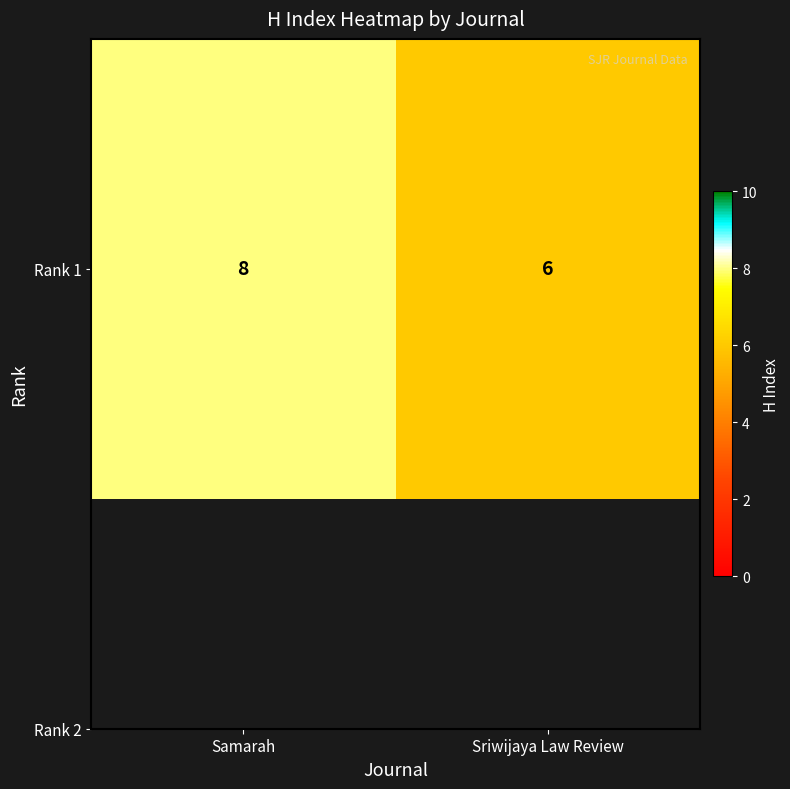

Reading right to left, extract all data points from this chart.

6	8